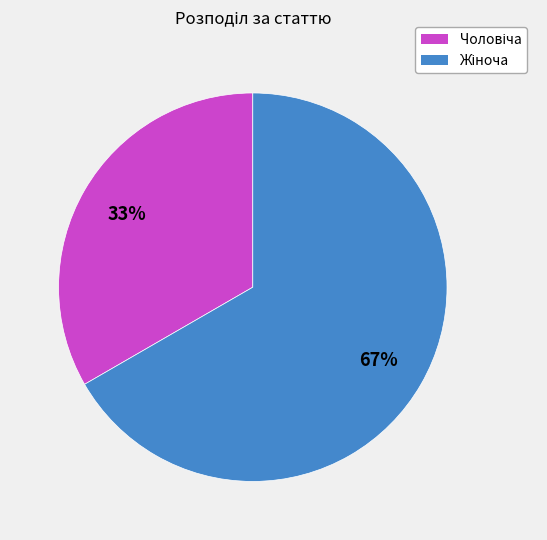

To the nearest percent, what is the average slice percentage?

50%